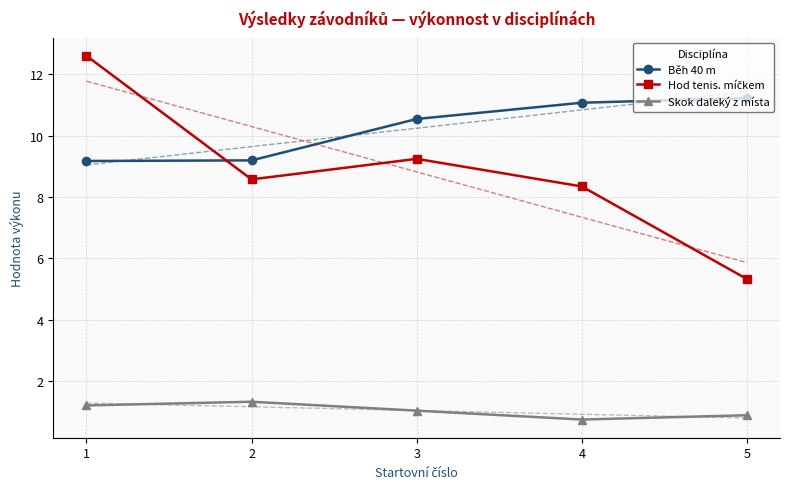

What is the value of the Skok daleký z místa point at the 4th from the left?

0.7